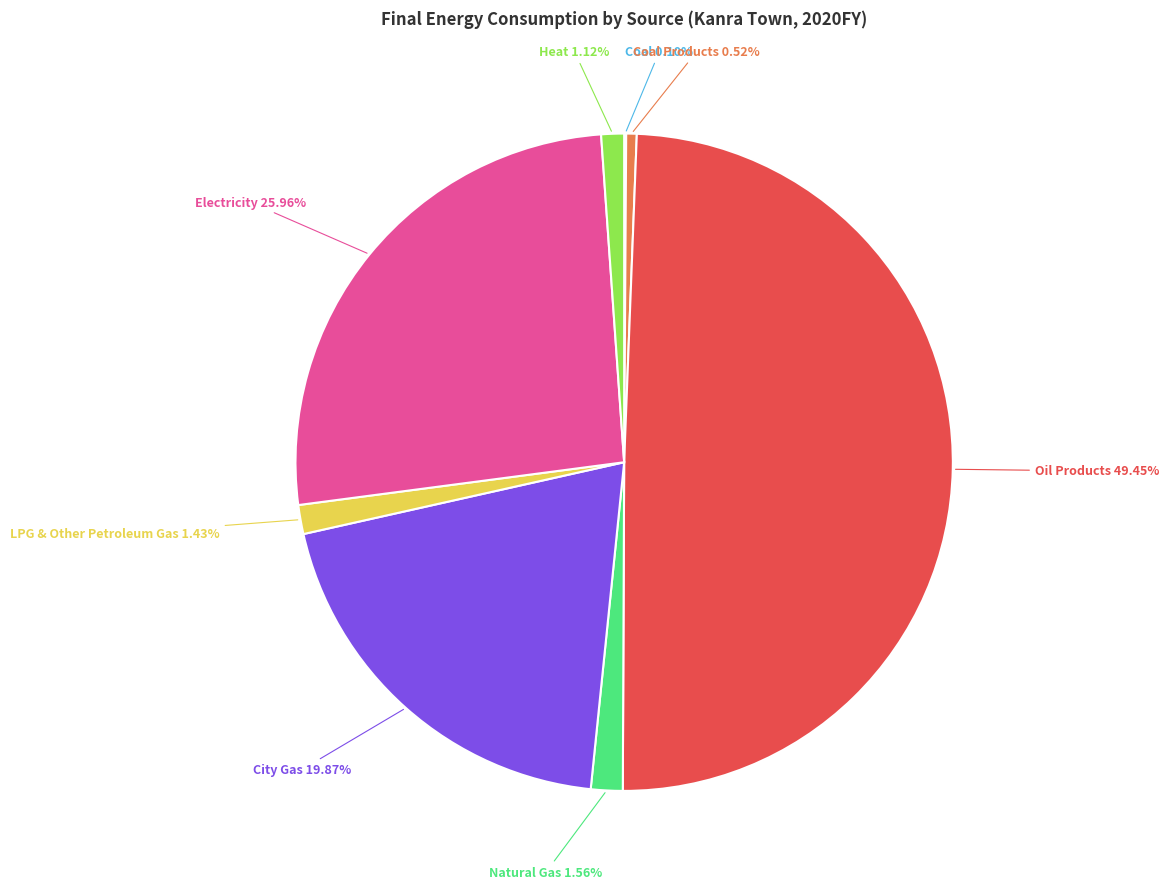

Does any single category account for the majority?

No